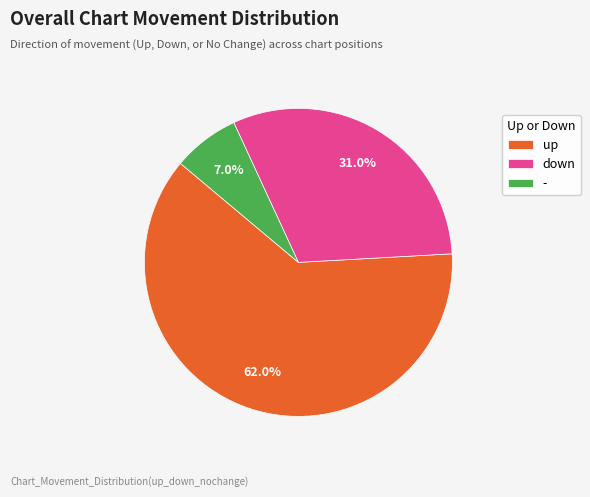

To the nearest percent, what is the difference between the largest and smallest slice percentages?

55%